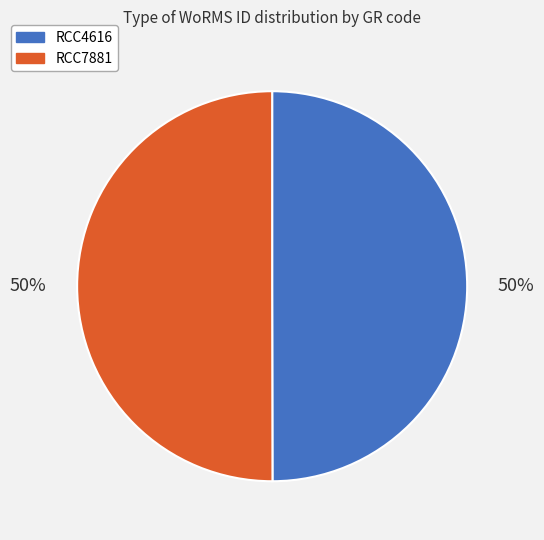

What percentage is the RCC4616 slice, to the nearest percent?

50%